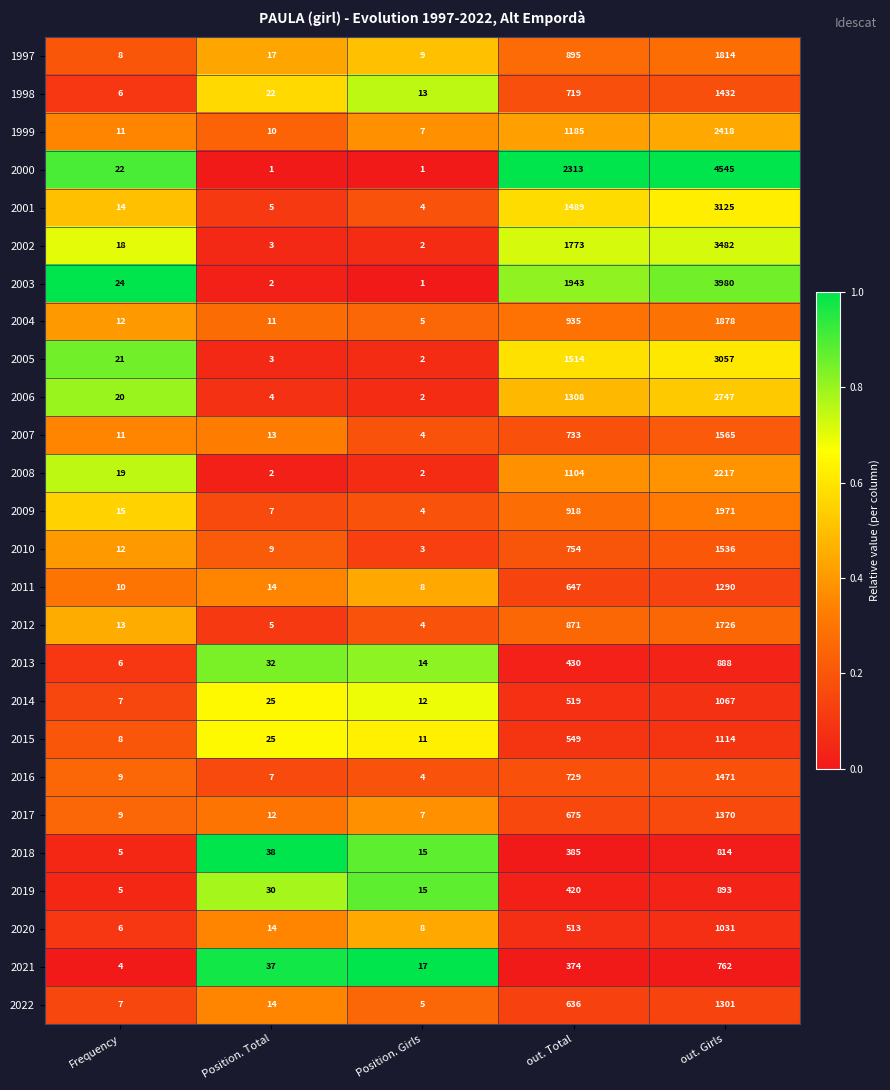

At which category is the sum across all series the highest?

out. Girls